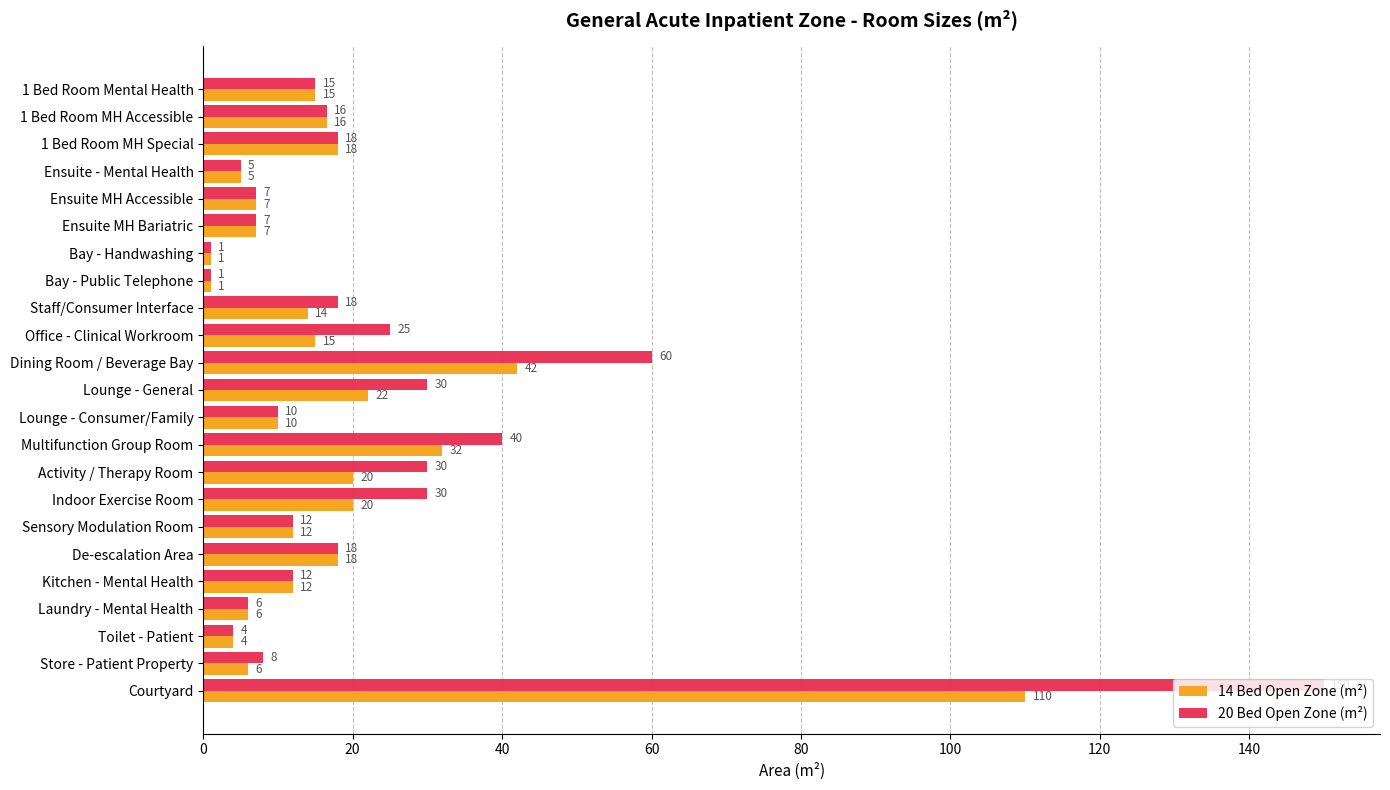

What are all the series names shown in the legend?

14 Bed Open Zone (m²), 20 Bed Open Zone (m²)